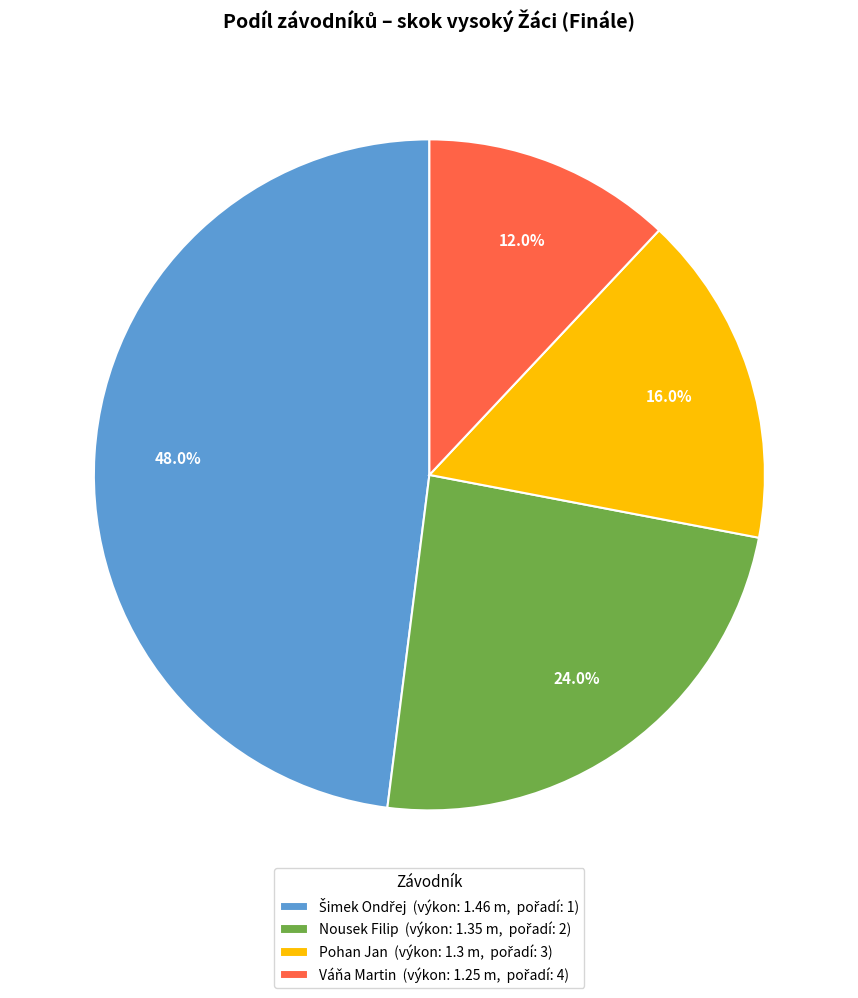

Does any single category account for the majority?

No